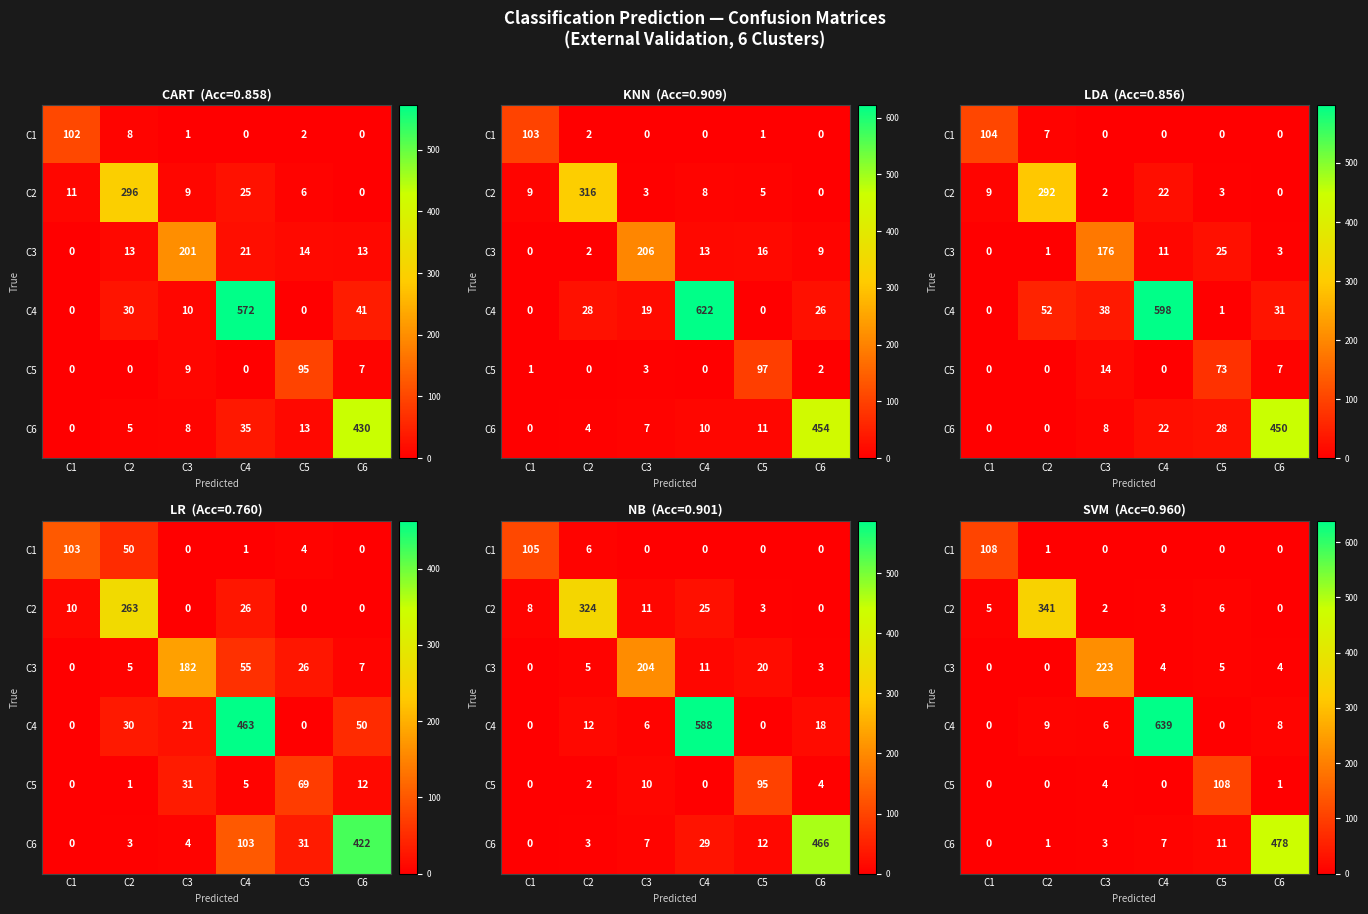

What is the total value across all series at C3?

238